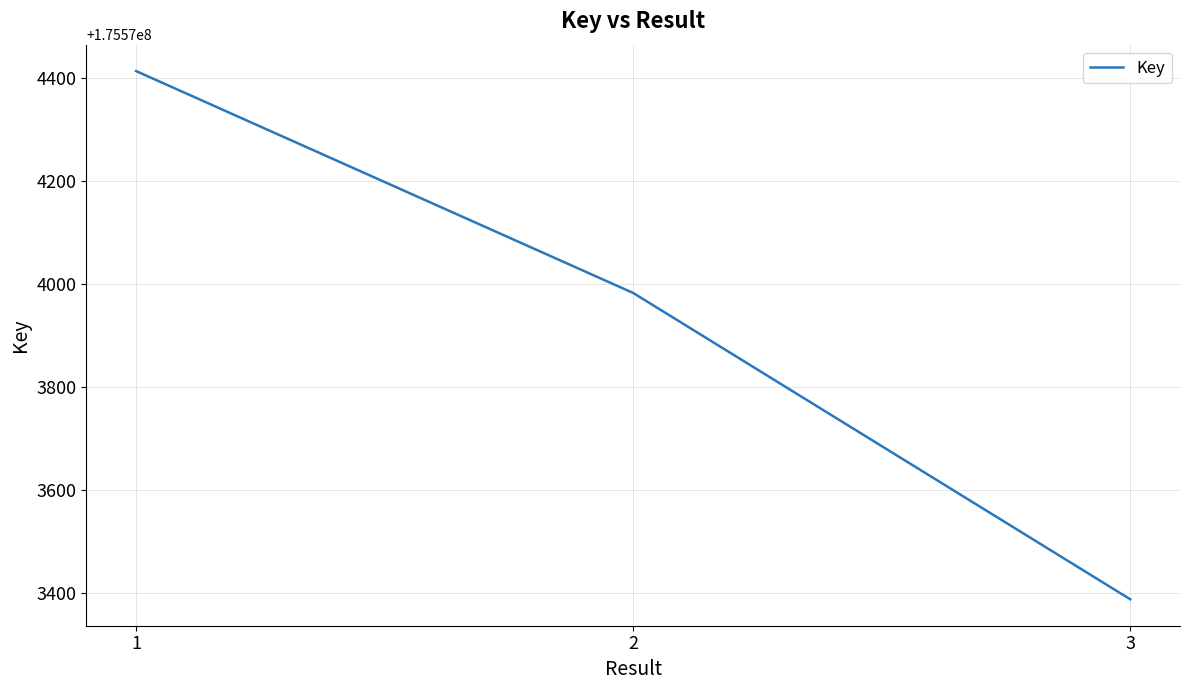

What is the sum of all values?

526721785